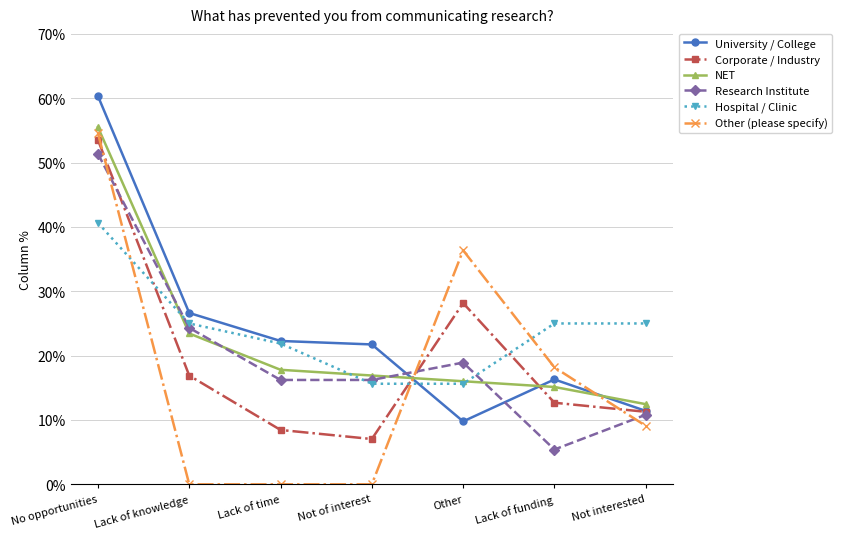

Reading right to left, what are all the values shown in this chart?

University / College: Not interested=0.1	Lack of funding=0.2	Other=0.1	Not of interest=0.2	Lack of time=0.2	Lack of knowledge=0.3	No opportunities=0.6
Corporate / Industry: Not interested=0.1	Lack of funding=0.1	Other=0.3	Not of interest=0.1	Lack of time=0.1	Lack of knowledge=0.2	No opportunities=0.5
NET: Not interested=0.1	Lack of funding=0.2	Other=0.2	Not of interest=0.2	Lack of time=0.2	Lack of knowledge=0.2	No opportunities=0.6
Research Institute: Not interested=0.1	Lack of funding=0.1	Other=0.2	Not of interest=0.2	Lack of time=0.2	Lack of knowledge=0.2	No opportunities=0.5
Hospital / Clinic: Not interested=0.2	Lack of funding=0.2	Other=0.2	Not of interest=0.2	Lack of time=0.2	Lack of knowledge=0.2	No opportunities=0.4
Other (please specify): Not interested=0.1	Lack of funding=0.2	Other=0.4	Not of interest=0.0	Lack of time=0.0	Lack of knowledge=0.0	No opportunities=0.5